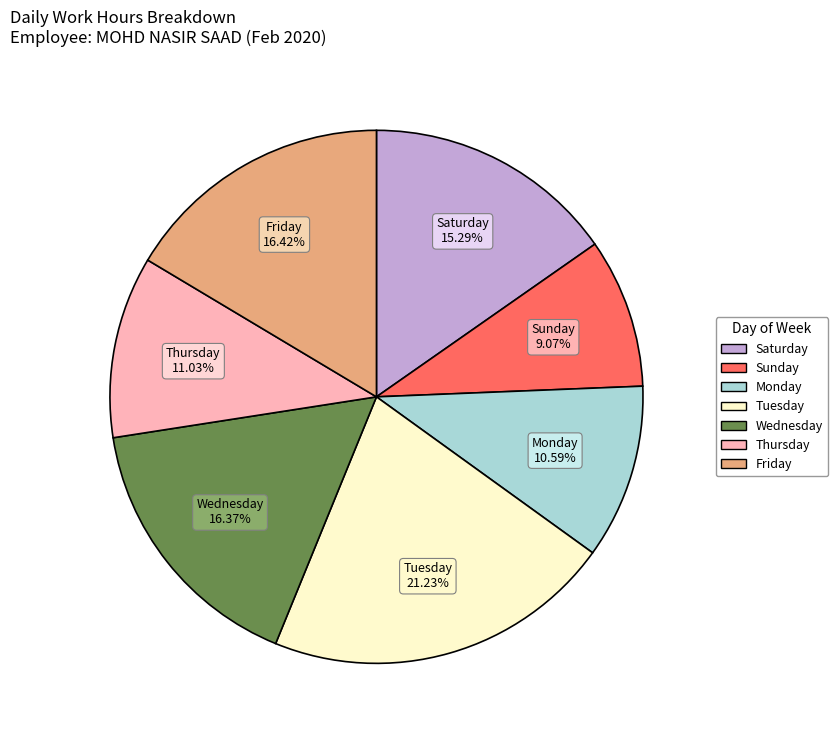

Is there any slice that represents more than half of the pie?

No